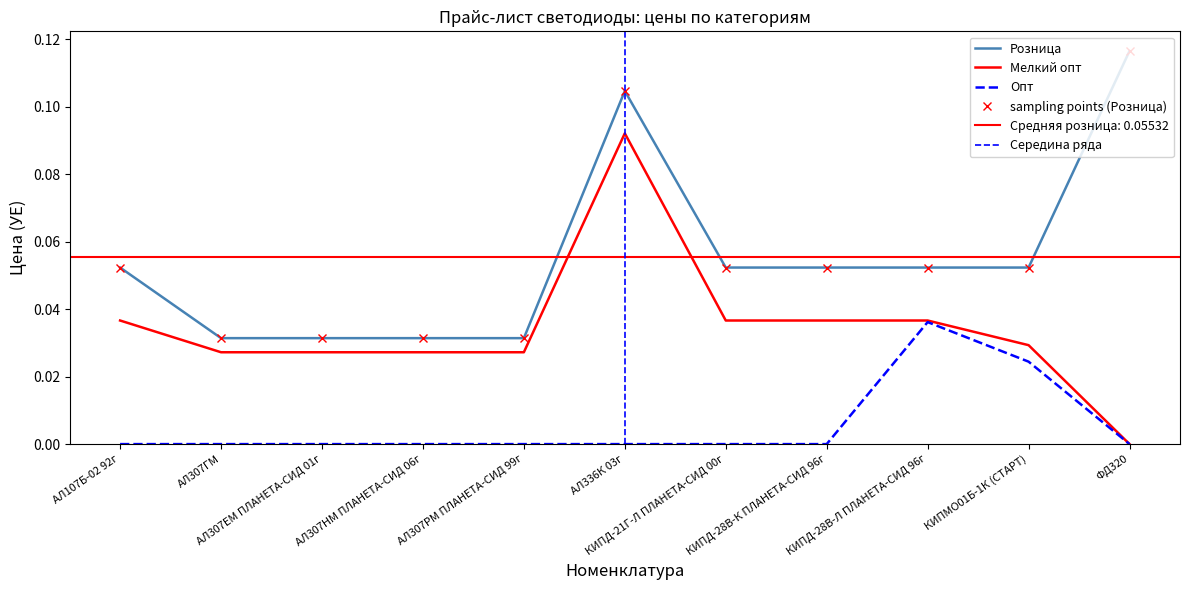

Is the value of Розница at АЛ307ЕМ ПЛАНЕТА-СИД 01г greater than the value of Мелкий опт at КИПД-28В-Л ПЛАНЕТА-СИД 96г?

No